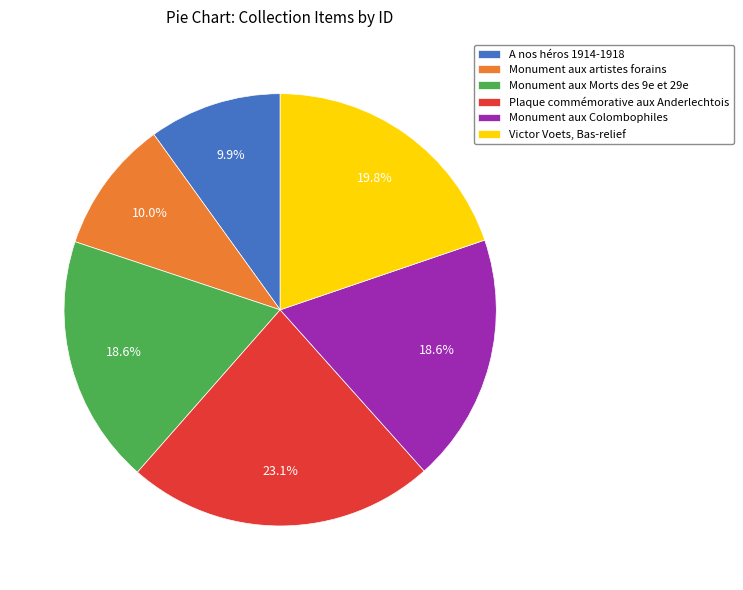

Which category has the biggest portion of the pie?

Plaque commémorative aux Anderlechtois